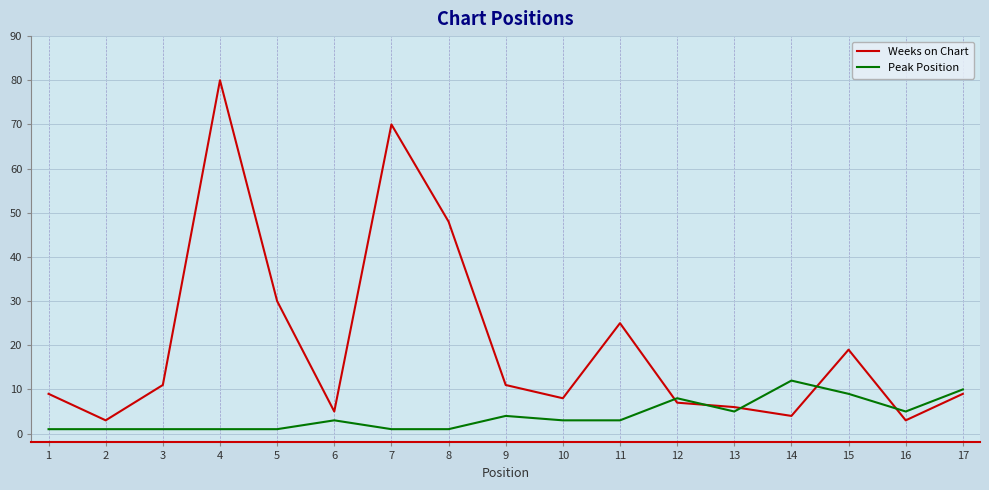

What is the sum of all Weeks on Chart values?

348